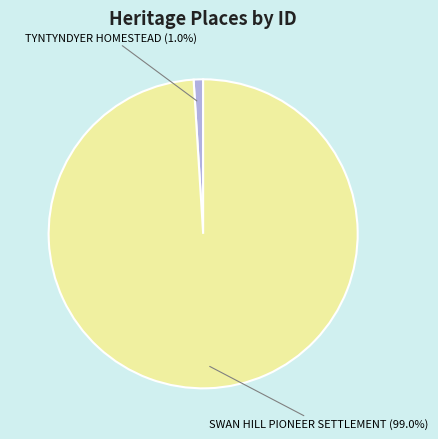

Which slice represents more than half of the pie?

SWAN HILL PIONEER SETTLEMENT (99.0%)